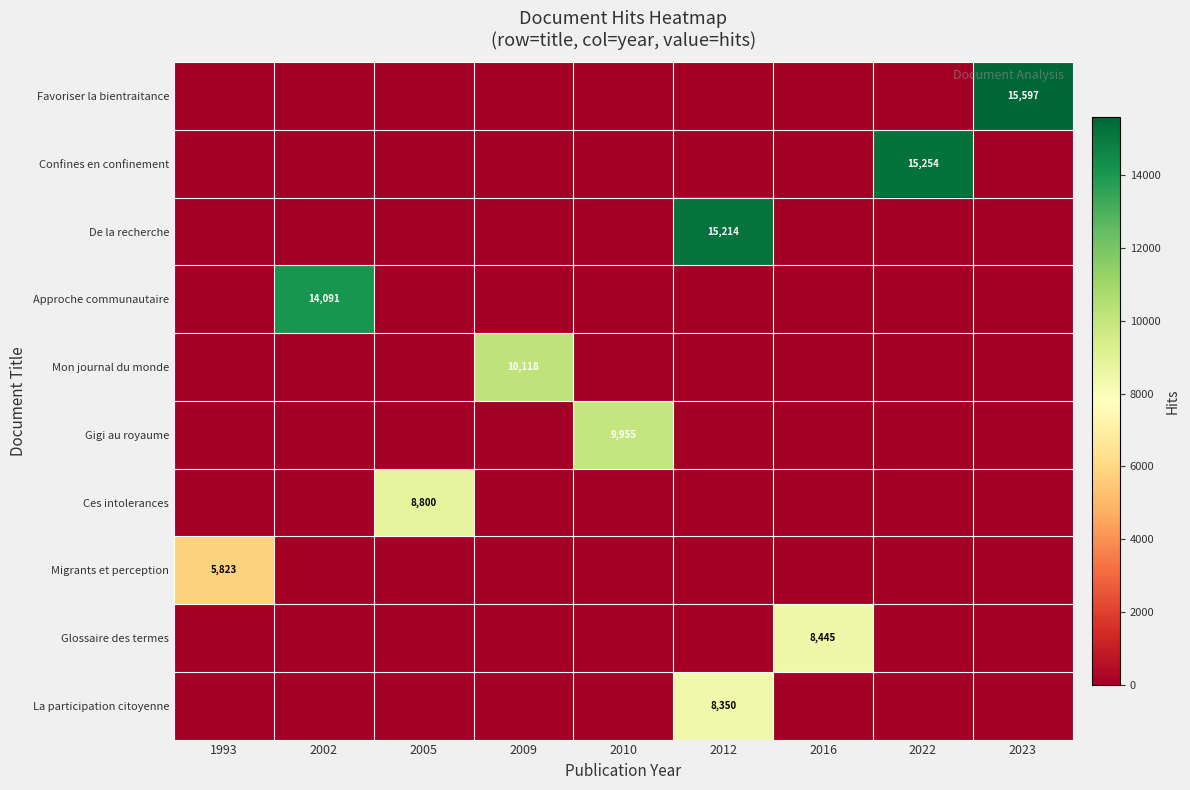

Rank the series at 2023 from highest to lowest value.

Favoriser la bientraitance, Confines en confinement, De la recherche, Approche communautaire, Mon journal du monde, Gigi au royaume, Ces intolerances, Migrants et perception, Glossaire des termes, La participation citoyenne